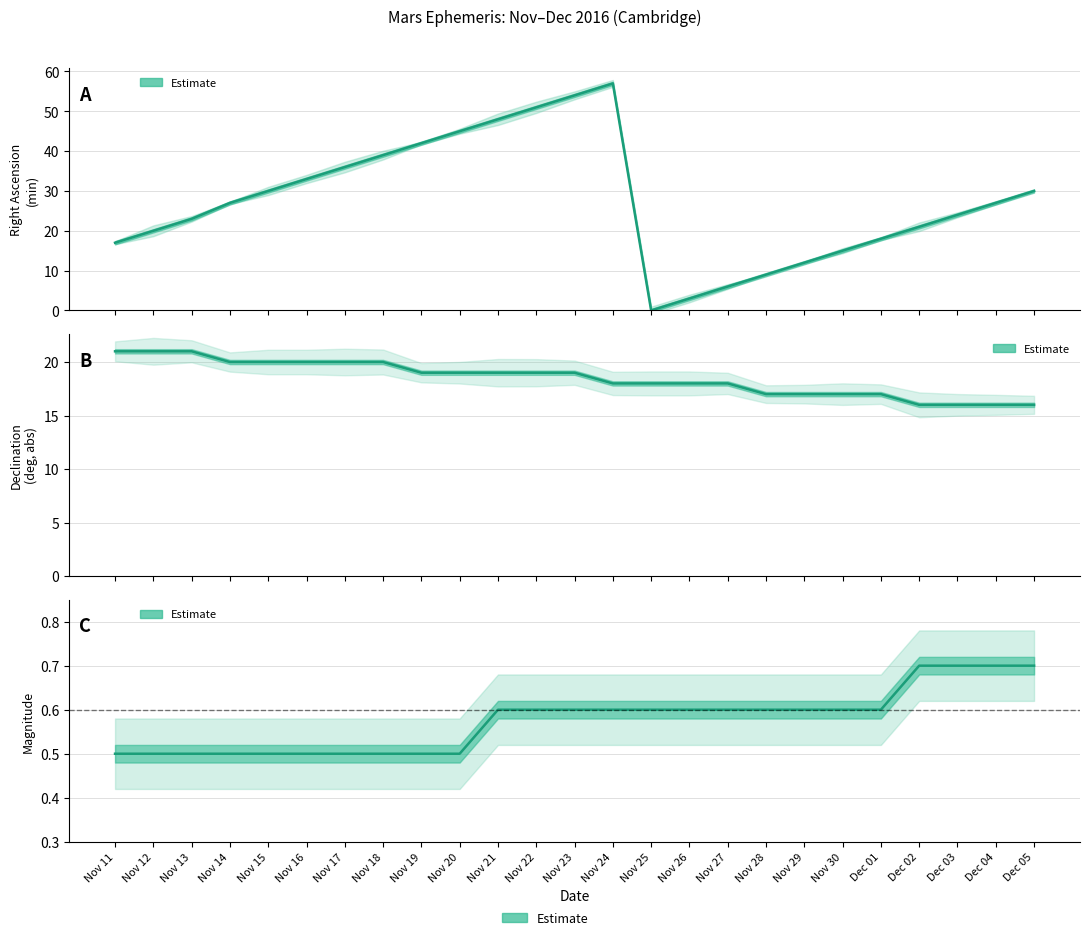

The value of DEC_deg_abs at Dec 02 is 16.0. True or false?

True